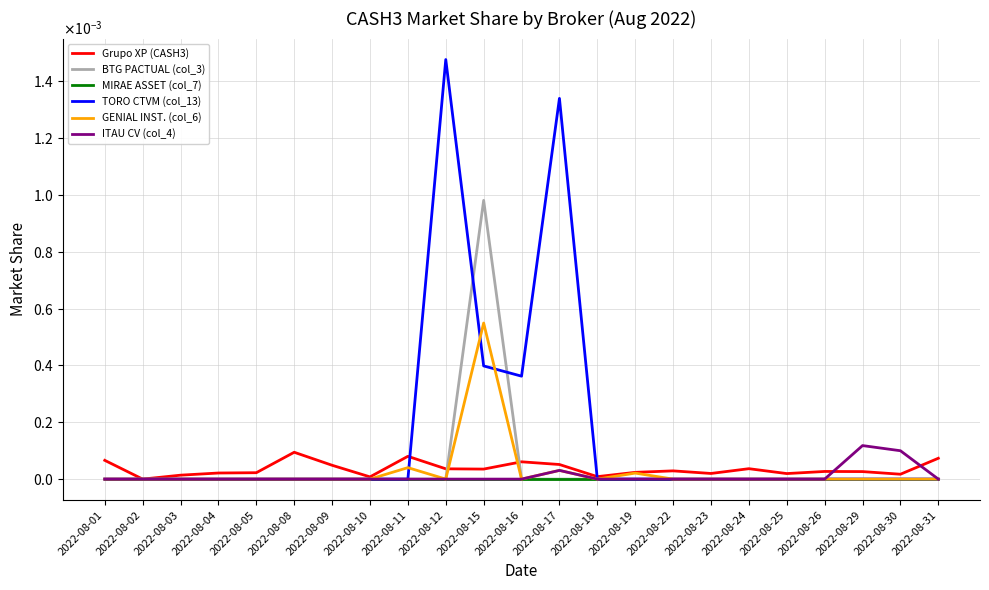

True or false: ITAU CV (col_4) and BTG PACTUAL (col_3) cross at least once.

False